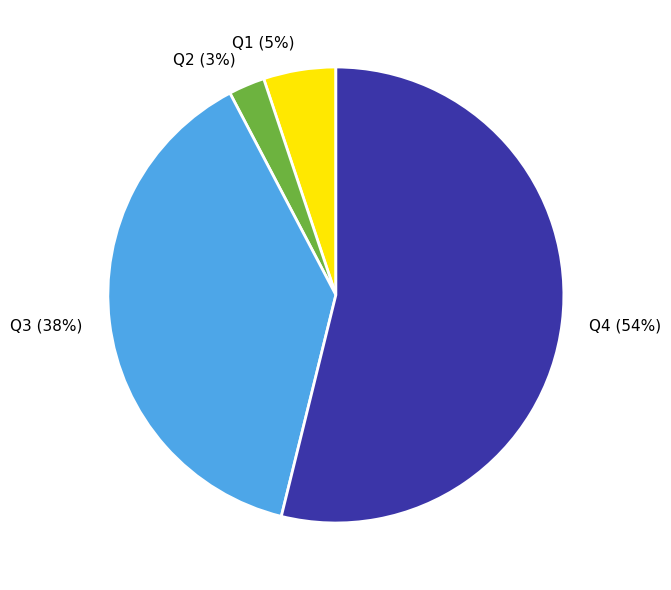

Rank the categories by value from highest to lowest.

Q4, Q3, Q1, Q2